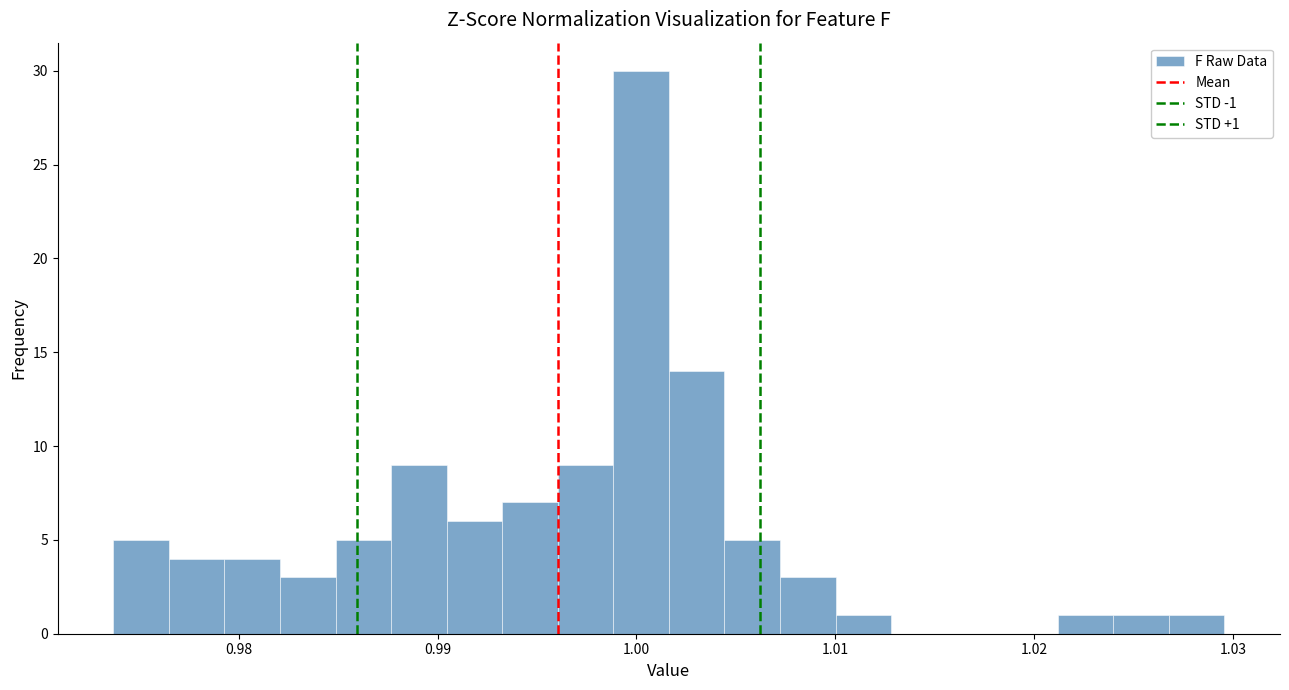

Read against the x-axis, roughly where is the centre of the tallest bar?

1.000